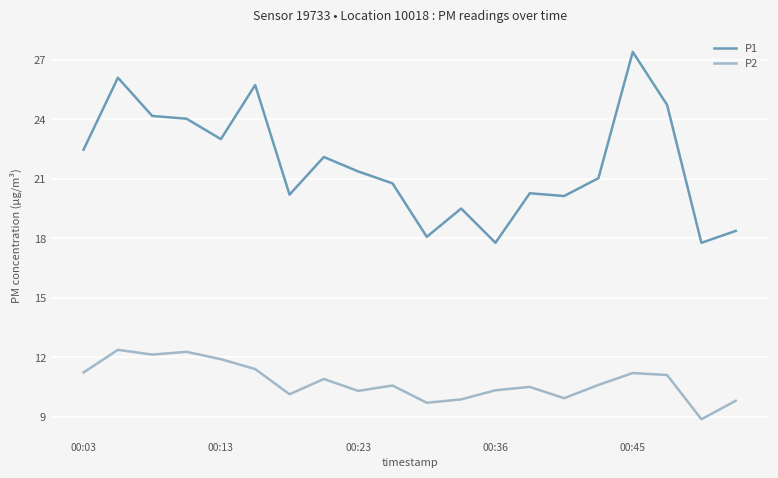

At how many categories does at least one series exceed 26?

2